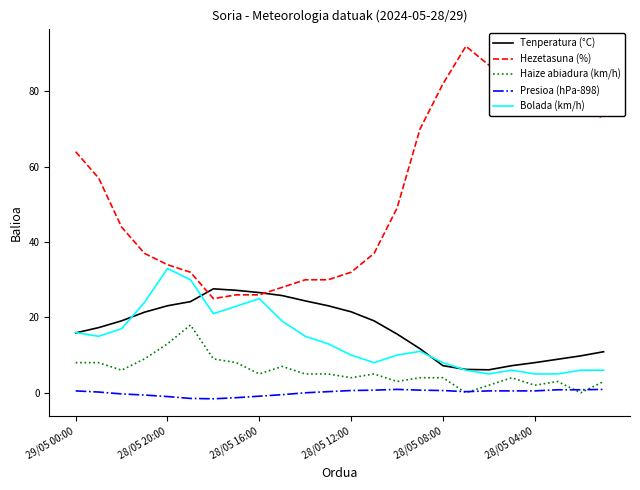

What is the highest value of the Tenperatura (°C) series?

27.6